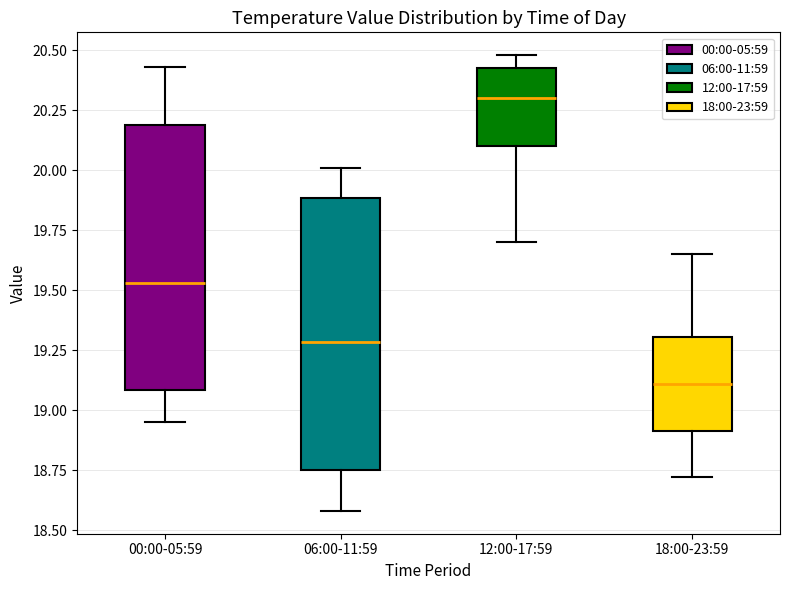

Which box has the lowest median line?

18:00-23:59